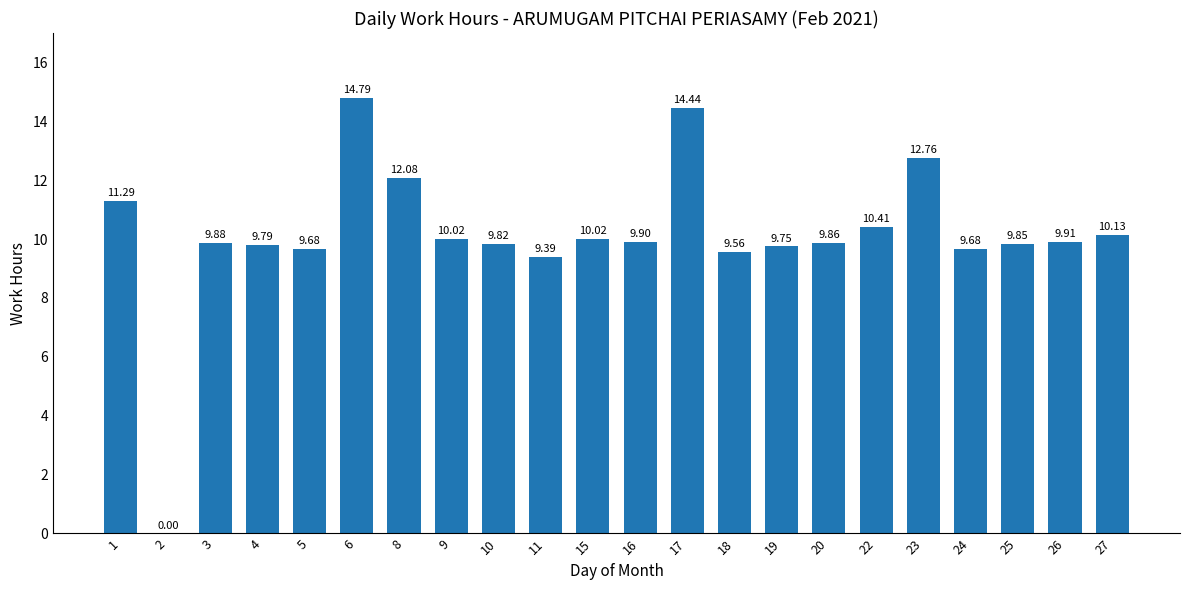

What is the greatest value displayed?

14.8